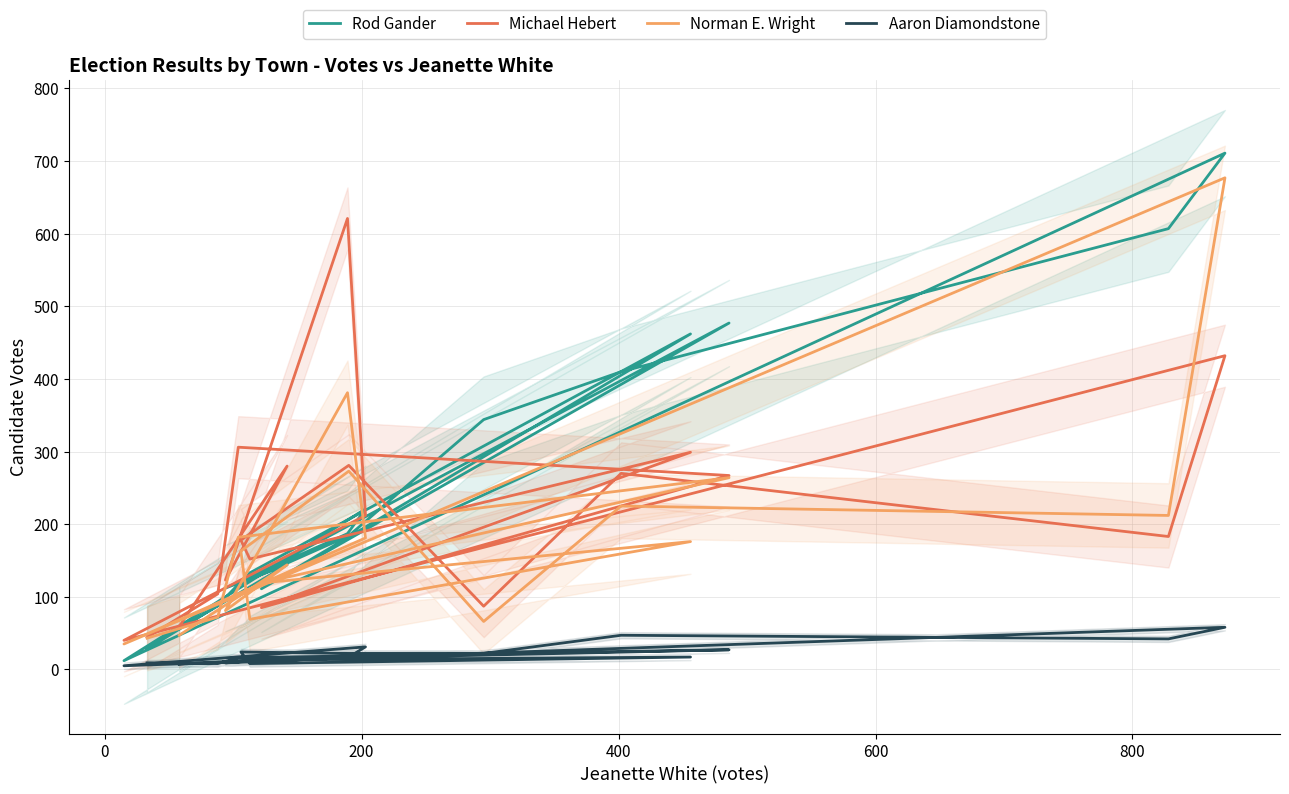

What is the smallest value displayed?

5